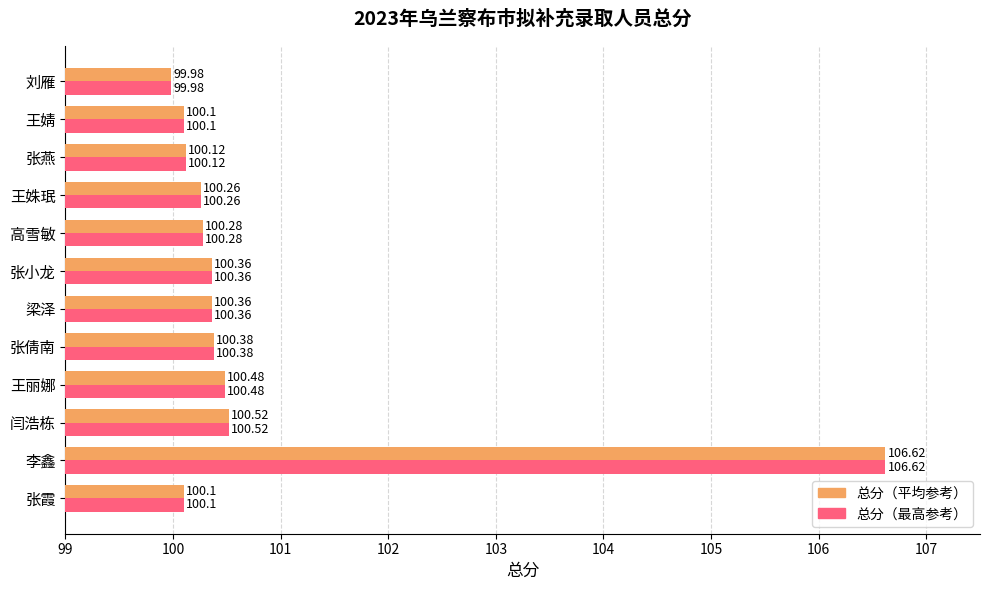

What is the total value across all series at 王丽娜?

201.0